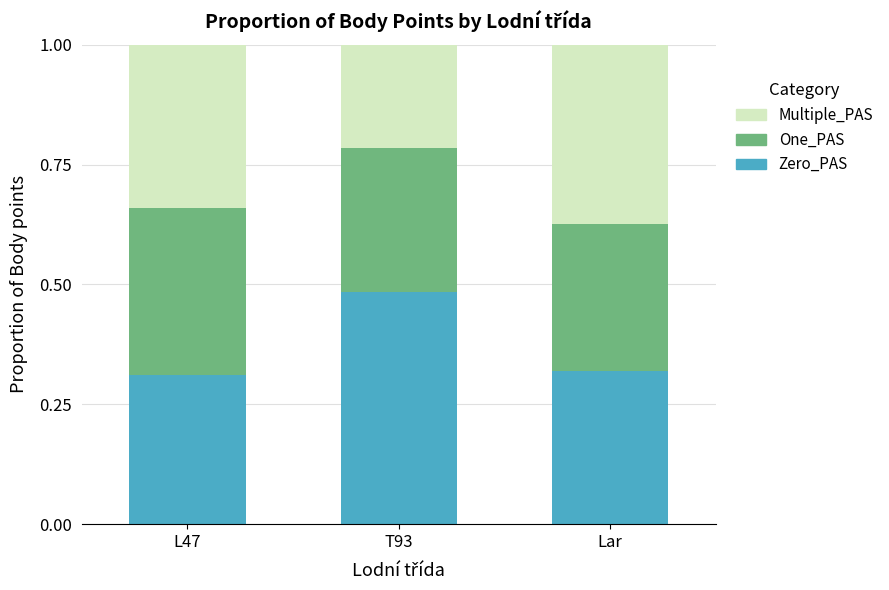

Are the bars grouped side by side (vs. stacked)?

No